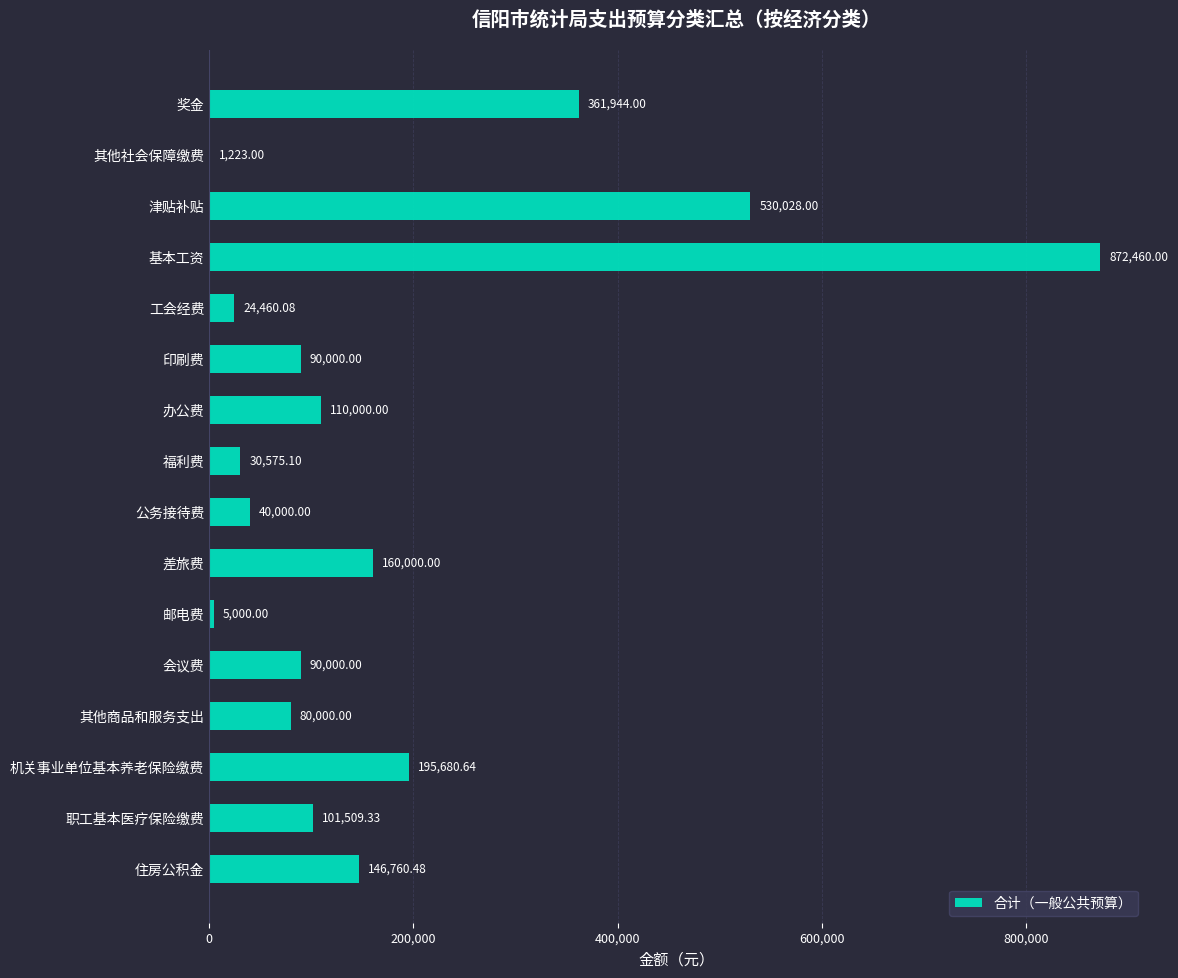

What is the change in value from 奖金 to 会议费?

-271944.0